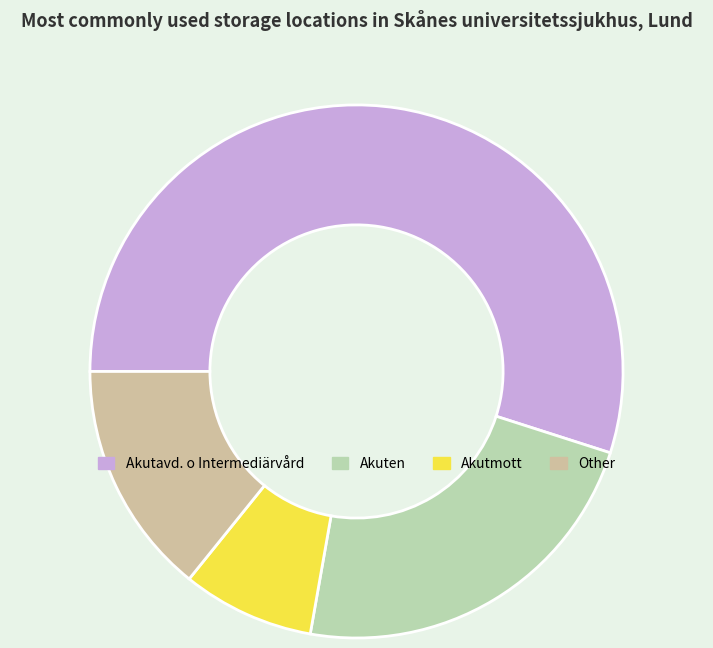

Is there a majority slice in this chart?

Yes